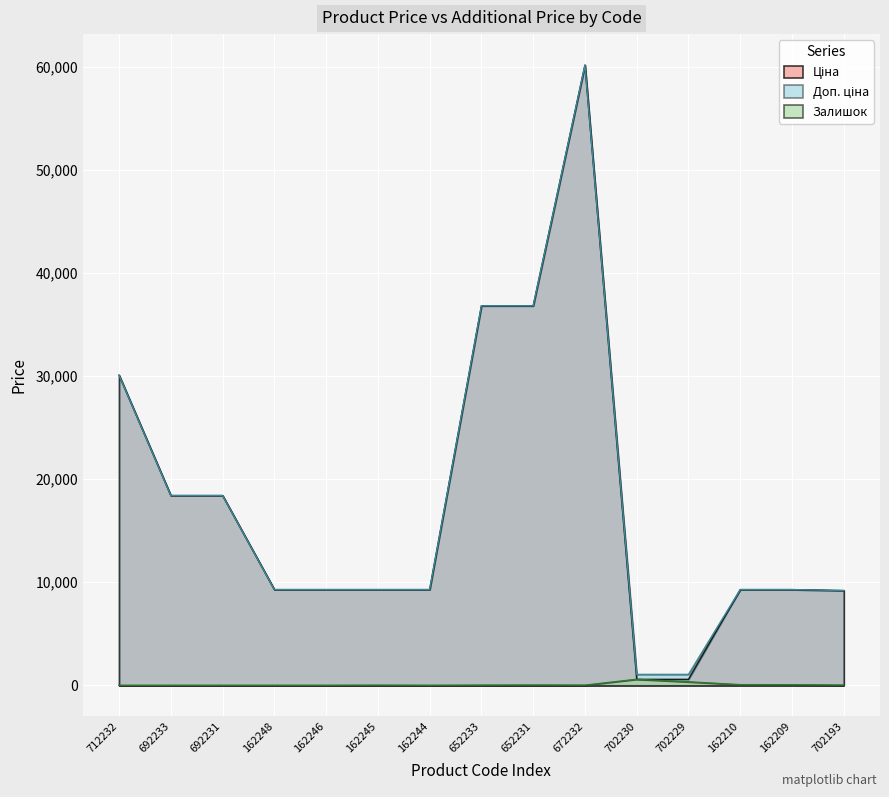

At which category is the sum across all series the highest?

672232